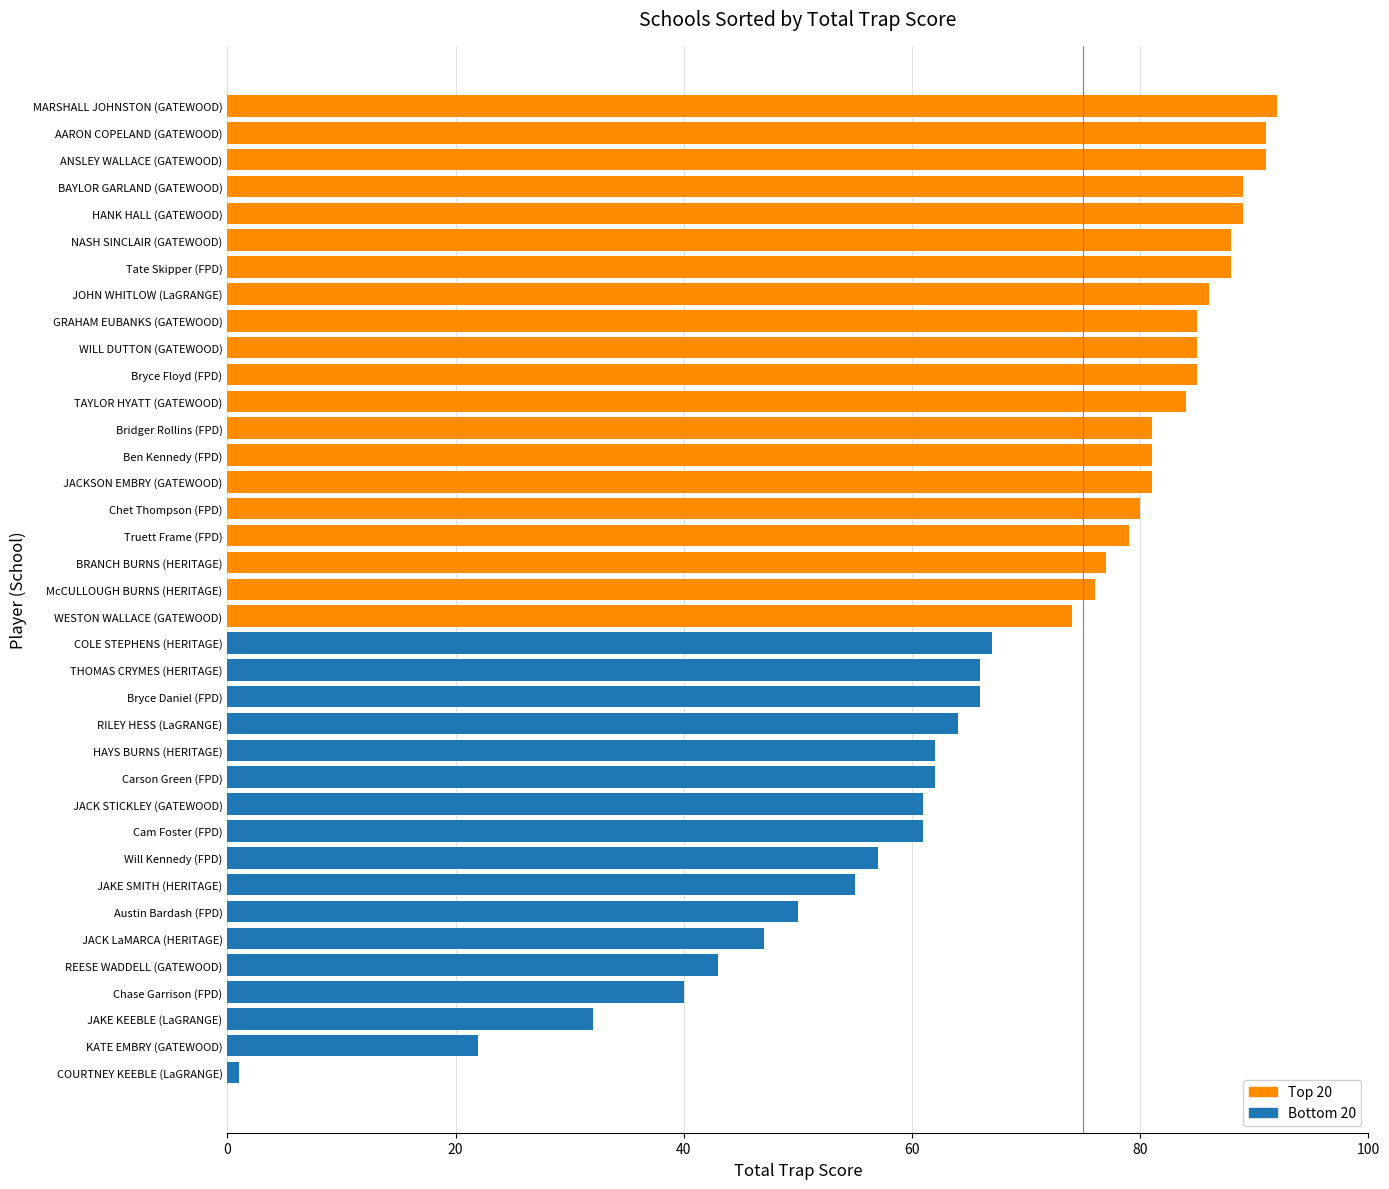

What is the difference between the values at GRAHAM EUBANKS (GATEWOOD) and Truett Frame (FPD)?

6